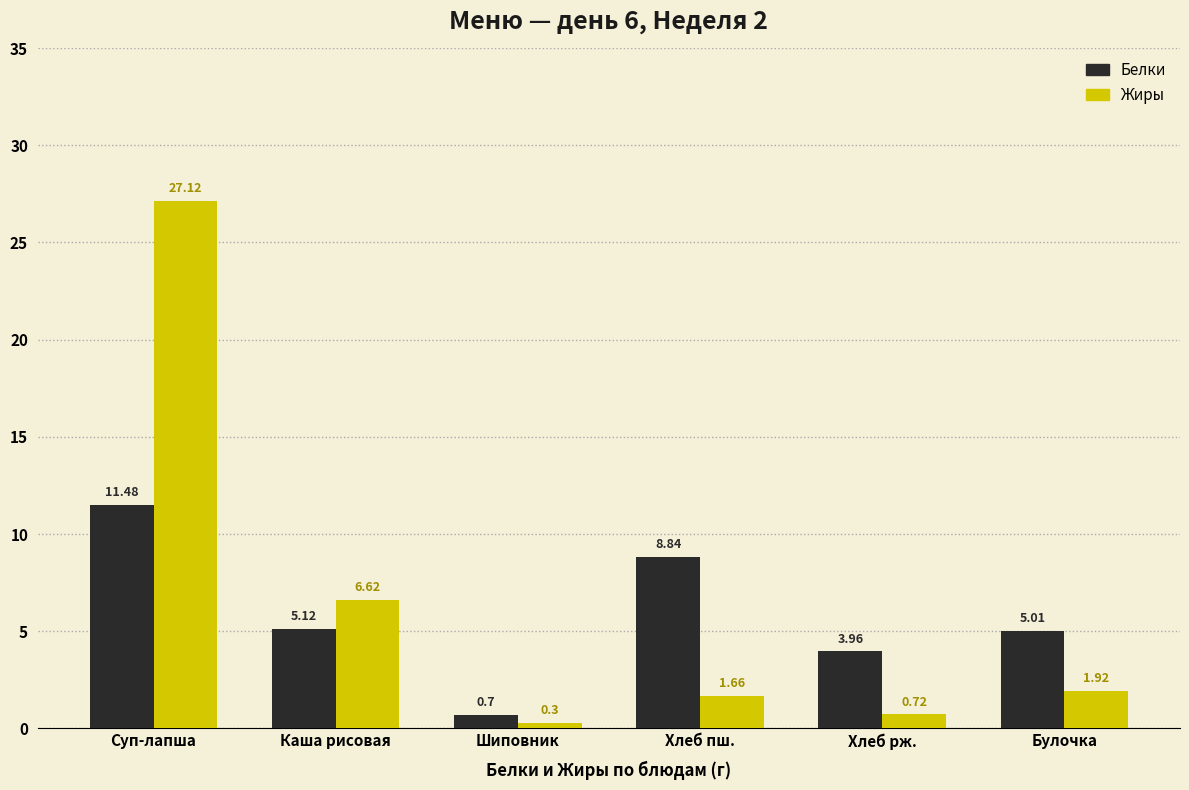

Which series has the largest range (max minus min)?

Жиры